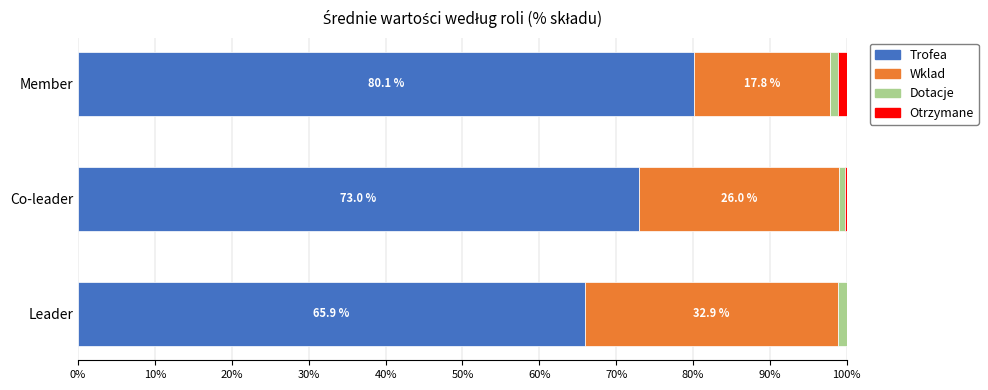

How many categories are shown in the chart?

3